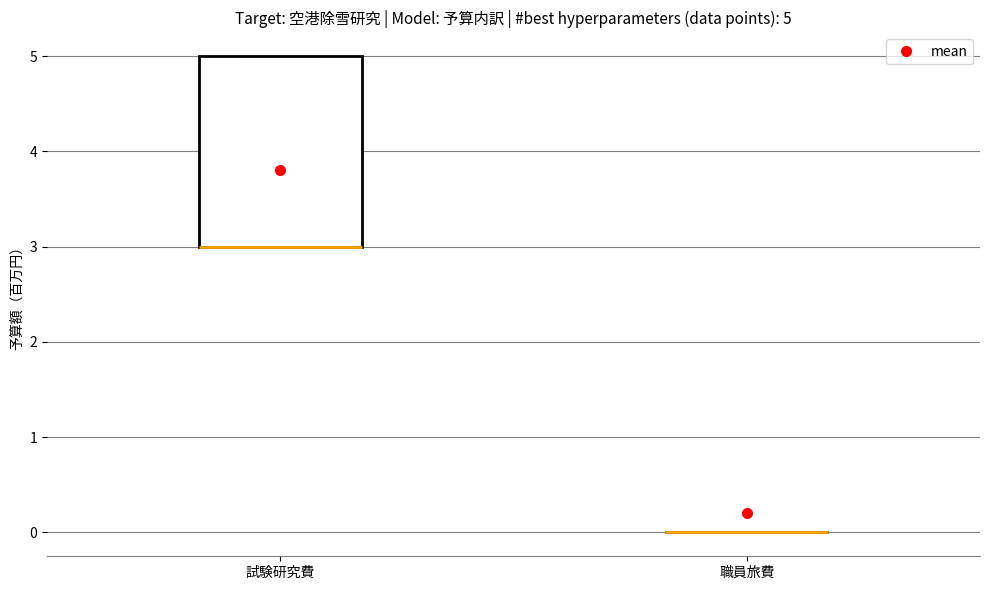

Which box is the tallest, from its lower edge to its upper edge?

試験研究費